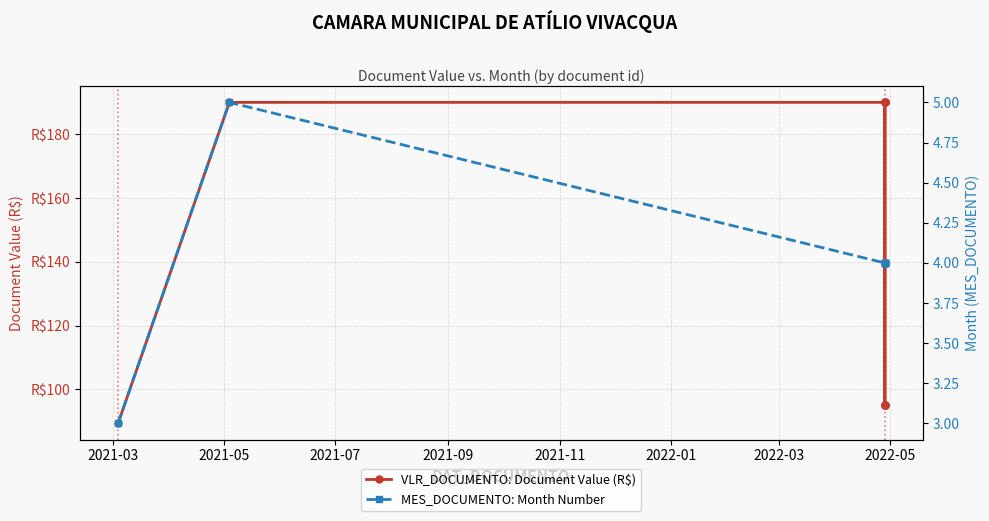

True or false: MES_DOCUMENTO: Month Number and VLR_DOCUMENTO: Document Value (R$) cross at least once.

False